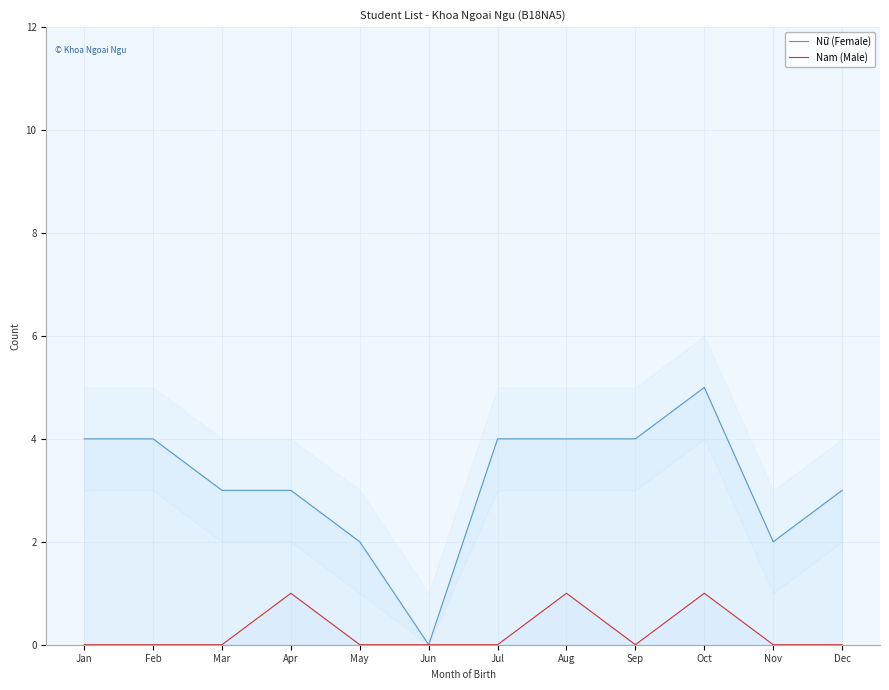

True or false: Nam (Male) and Nữ (Female) cross at least once.

False